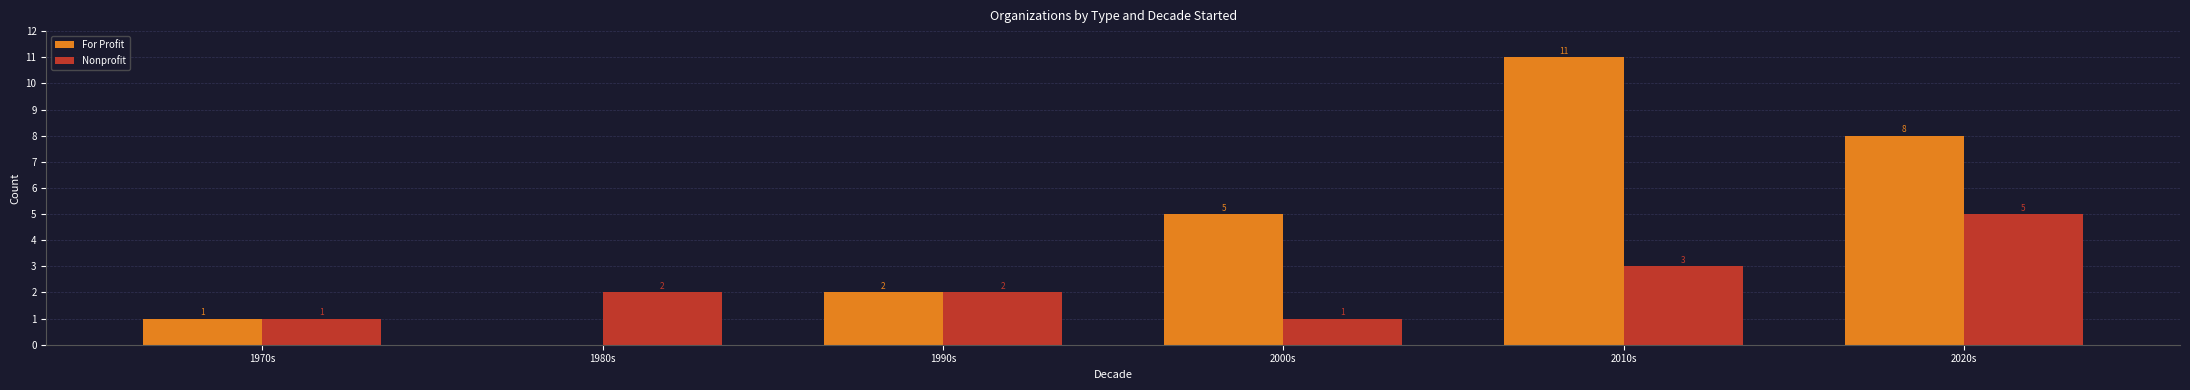

Read the For Profit value at 2000s.

5